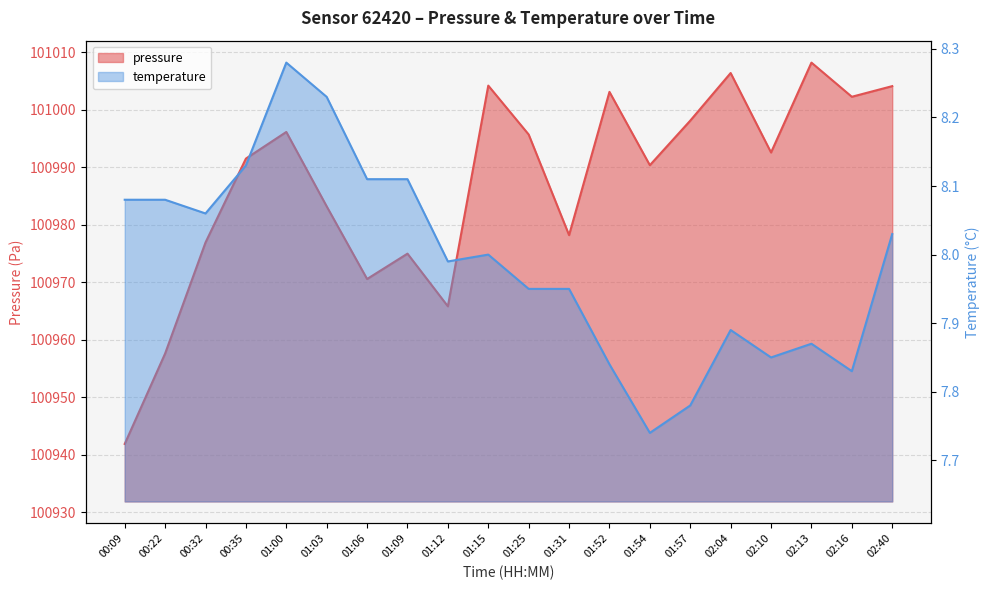

Which series has the largest total across all categories?

pressure